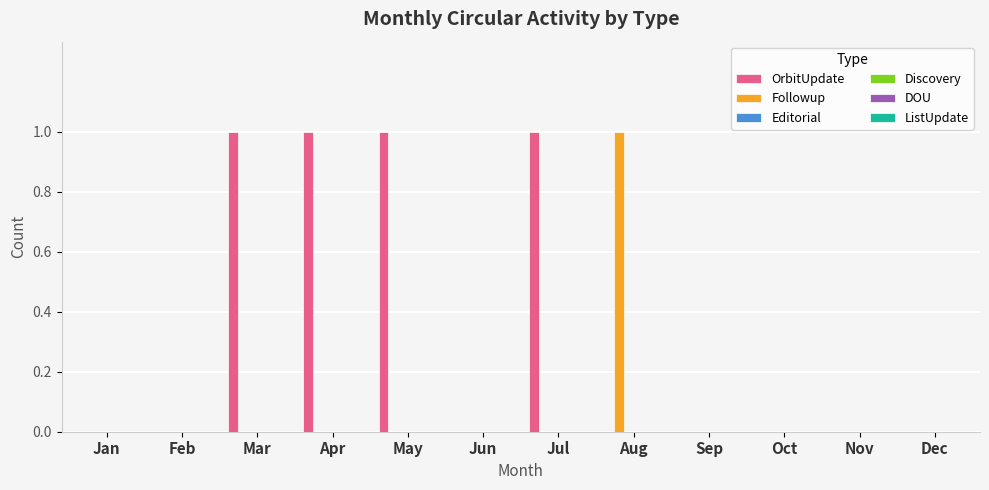

What is the sum of all OrbitUpdate values?

4